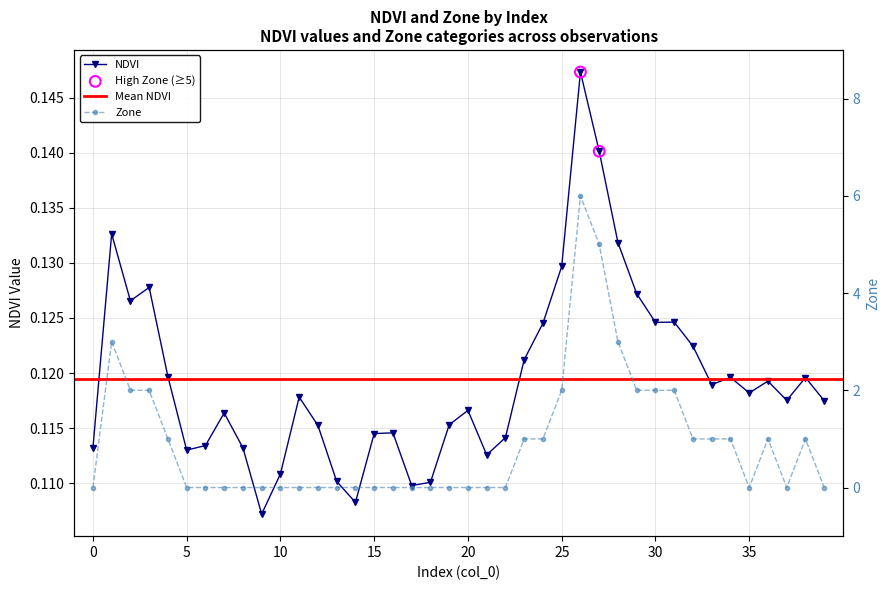

At how many categories does at least one series exceed 3?

2